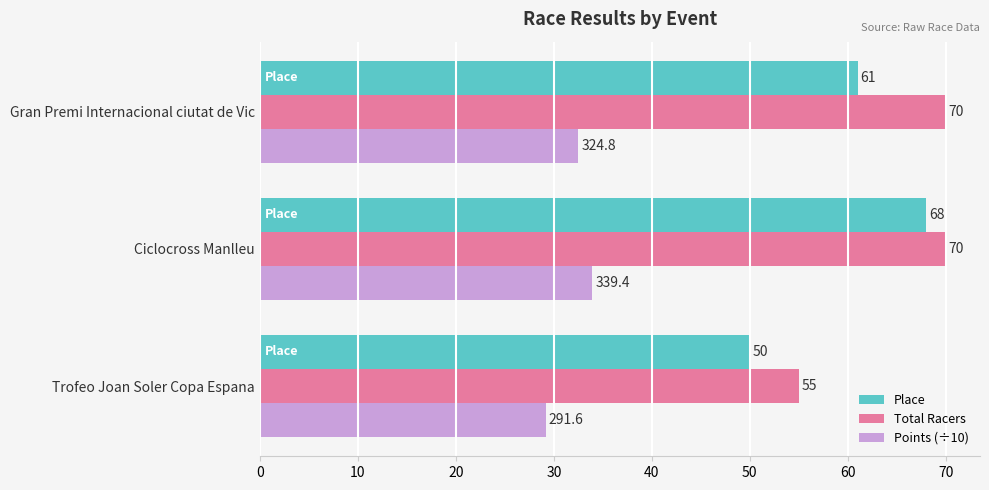

Which series has the widest spread of values?

Place